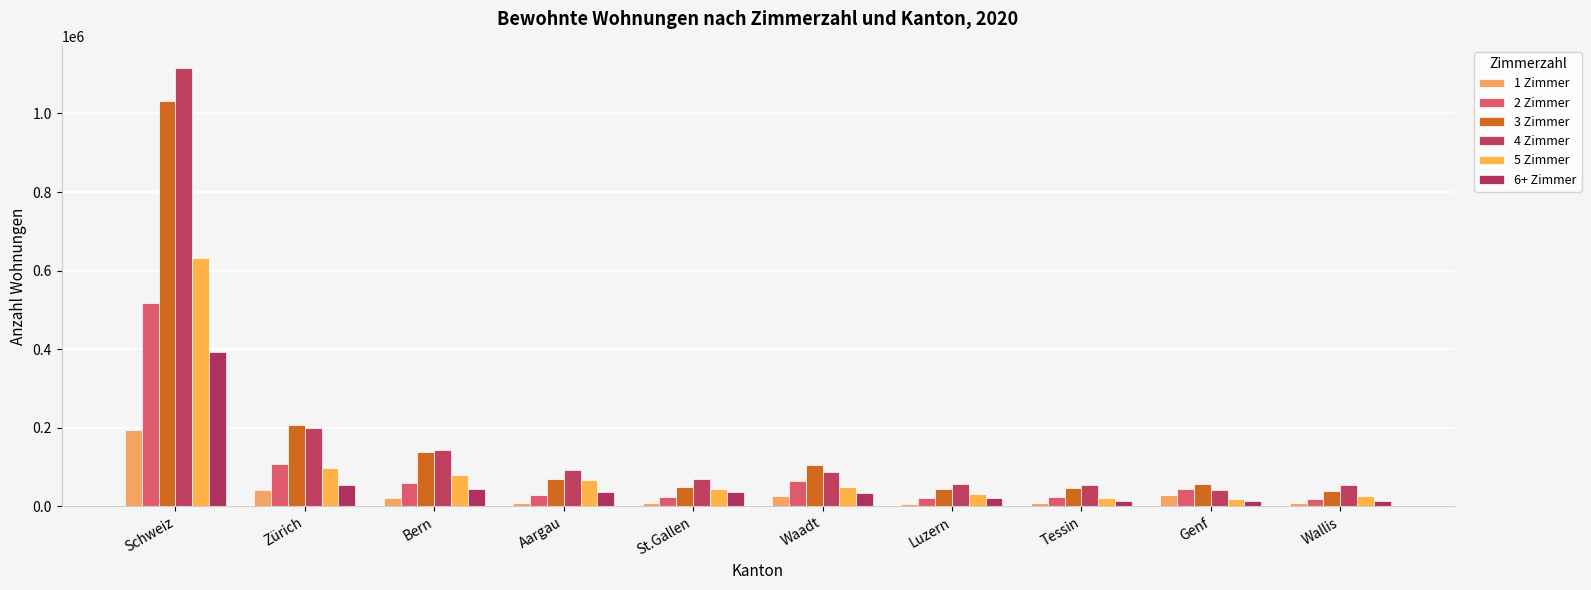

What is the maximum value shown in the chart?

1116343